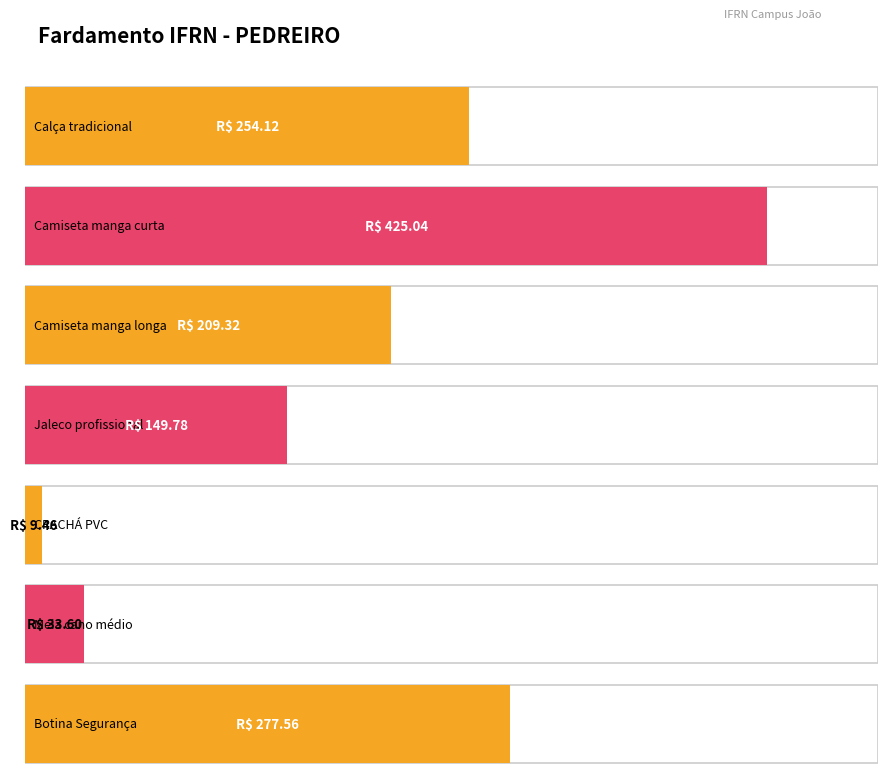

Count the number of categories in the chart.

7